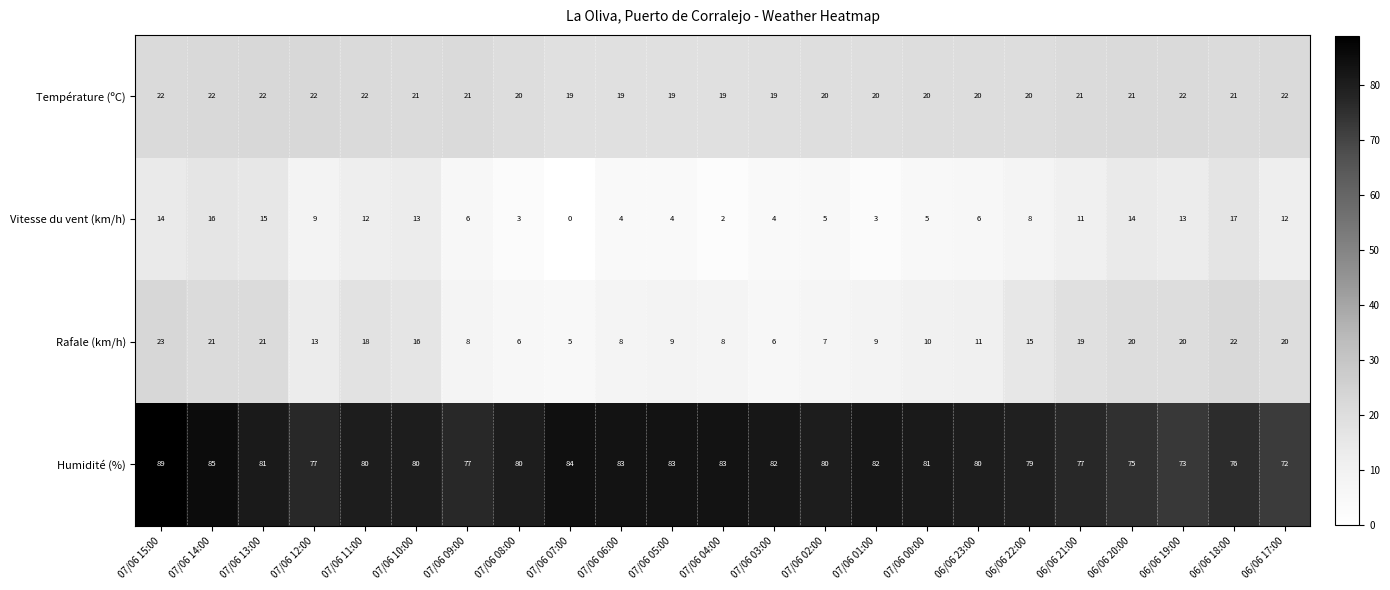

Which label corresponds to the smallest value in the chart?

07/06 07:00